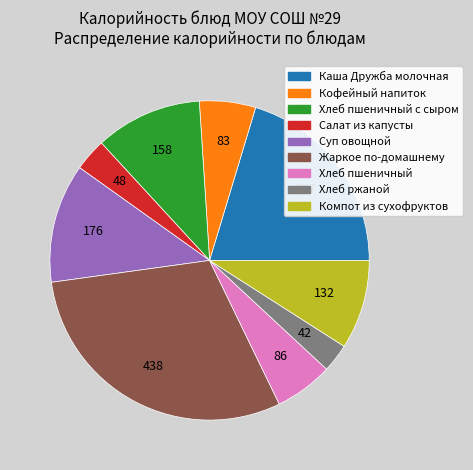

Is there any slice that represents more than half of the pie?

No